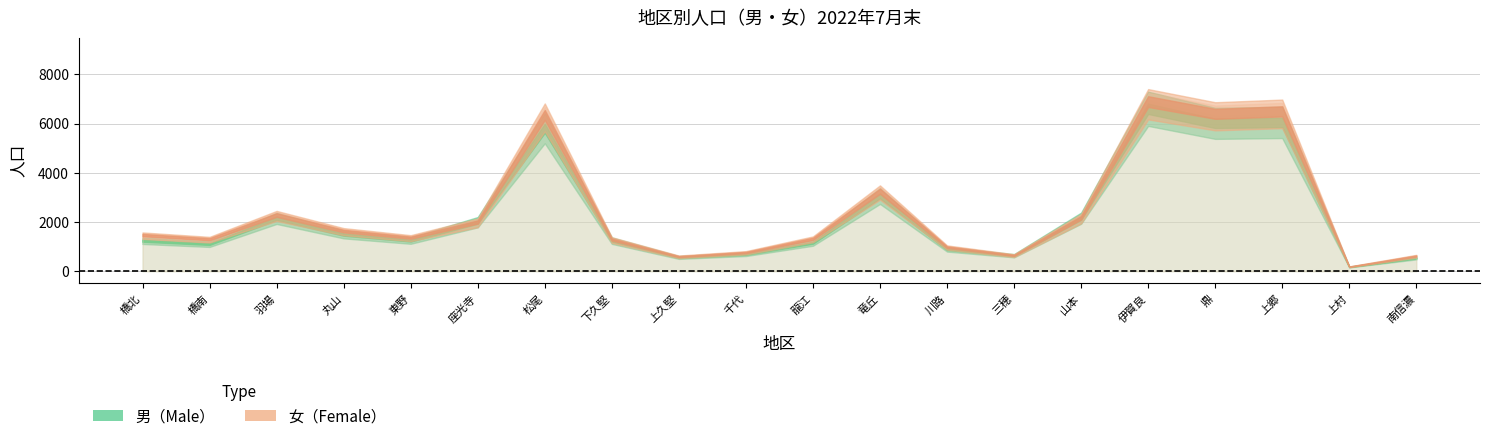

What is the lowest value of the male series?

178